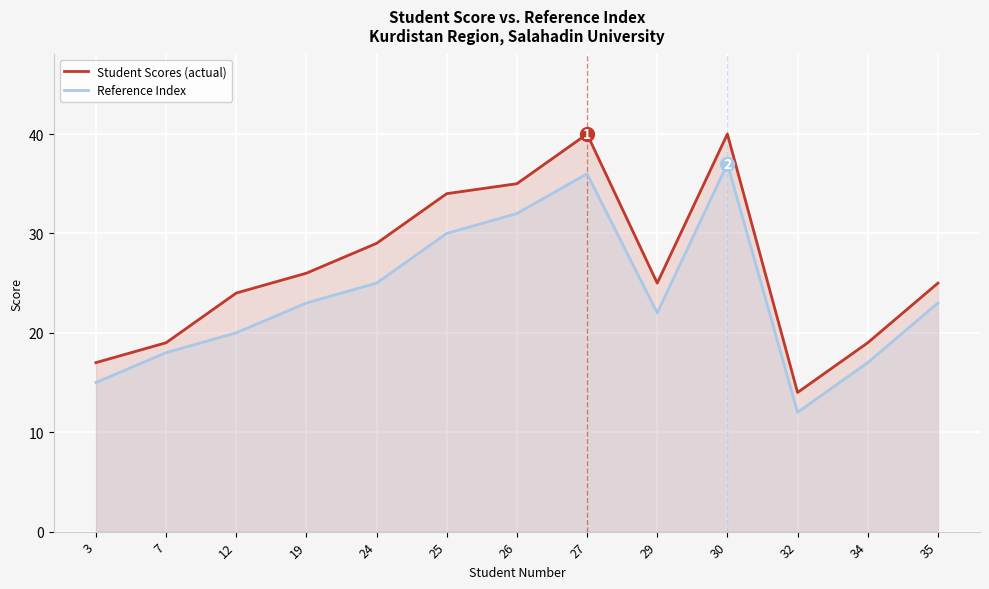

Where is Reference Index nearest to the value 24?

19